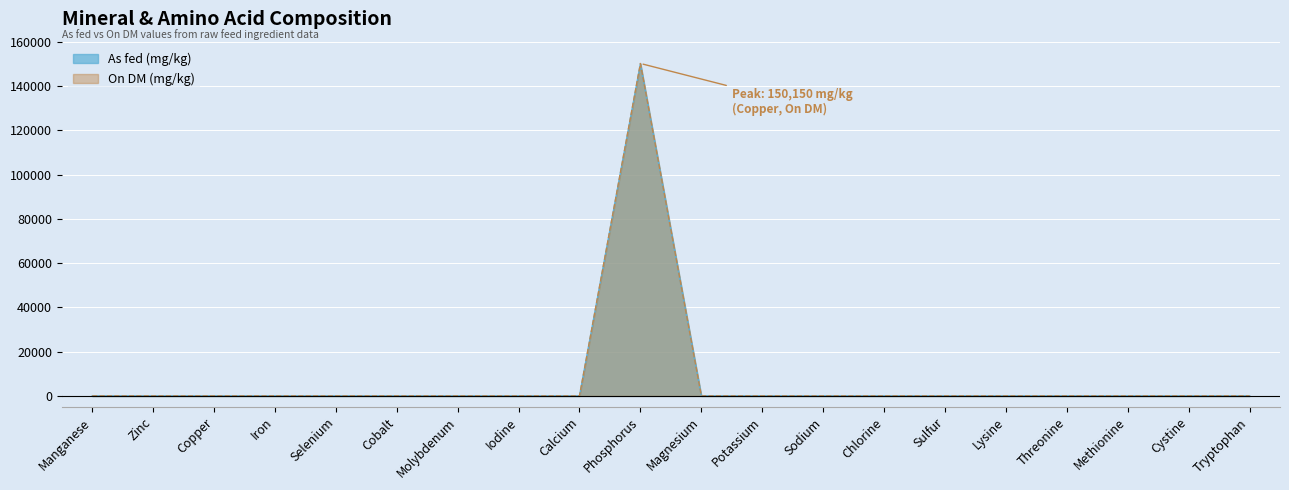

The On DM (mg/kg) series shows 0 at Zinc. True or false?

True